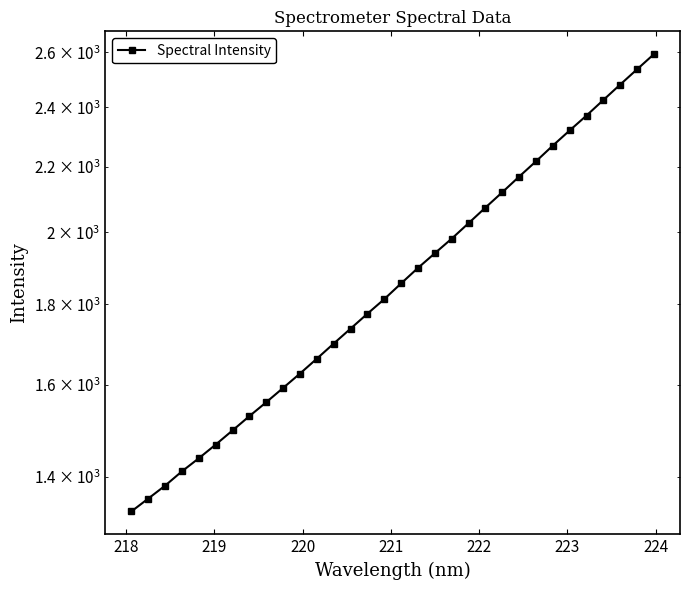

What is the minimum value shown in the chart?

1330.5